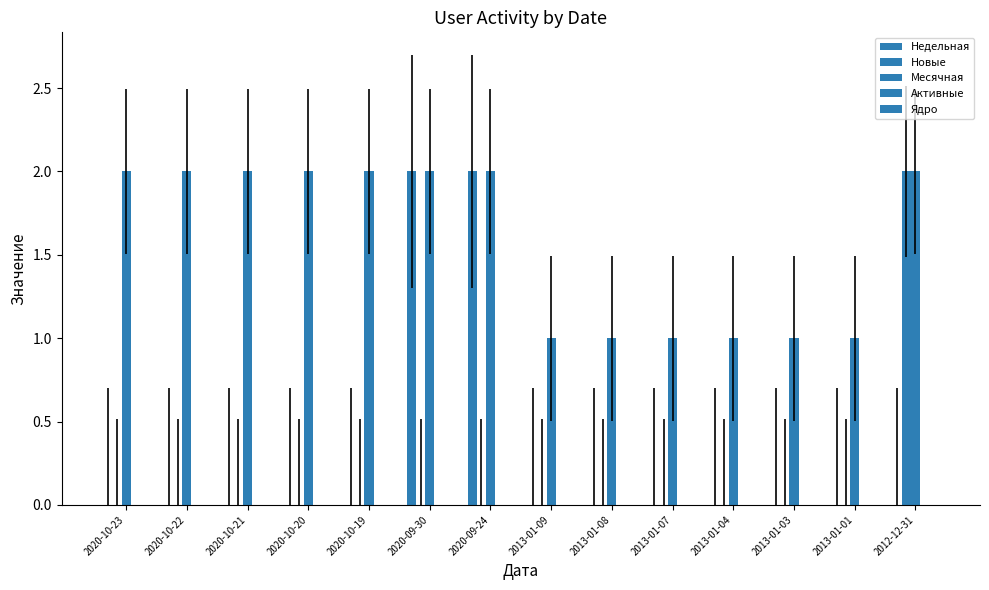

How many bars are there in each group?

5